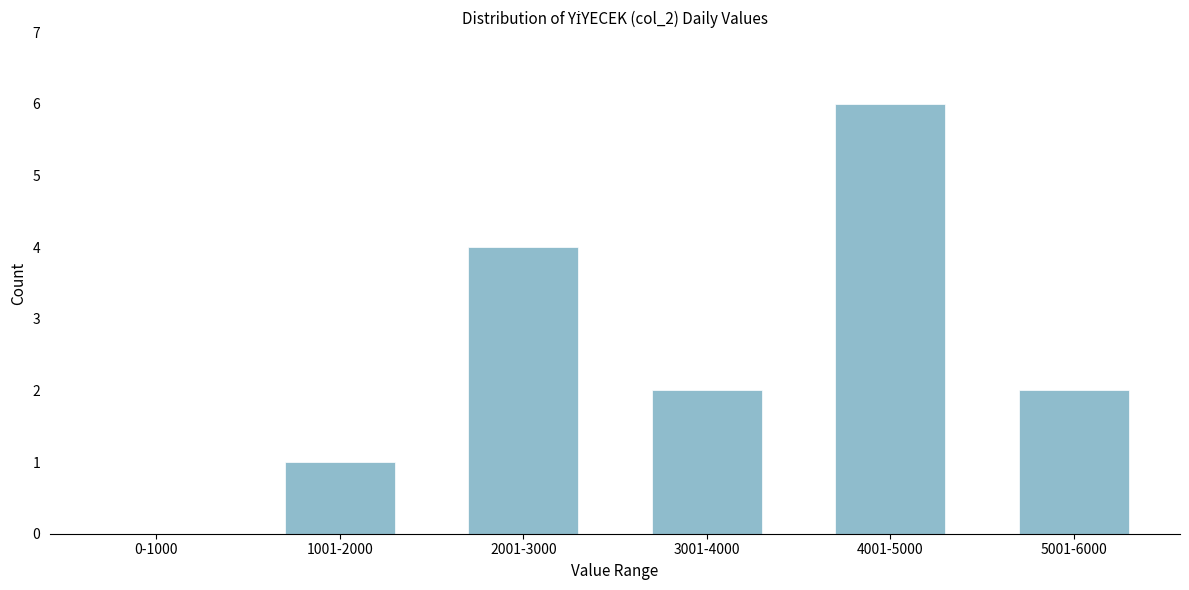

Reading left to right, list all the values displayed in this chart.

0-1000=0	1001-2000=1	2001-3000=4	3001-4000=2	4001-5000=6	5001-6000=2